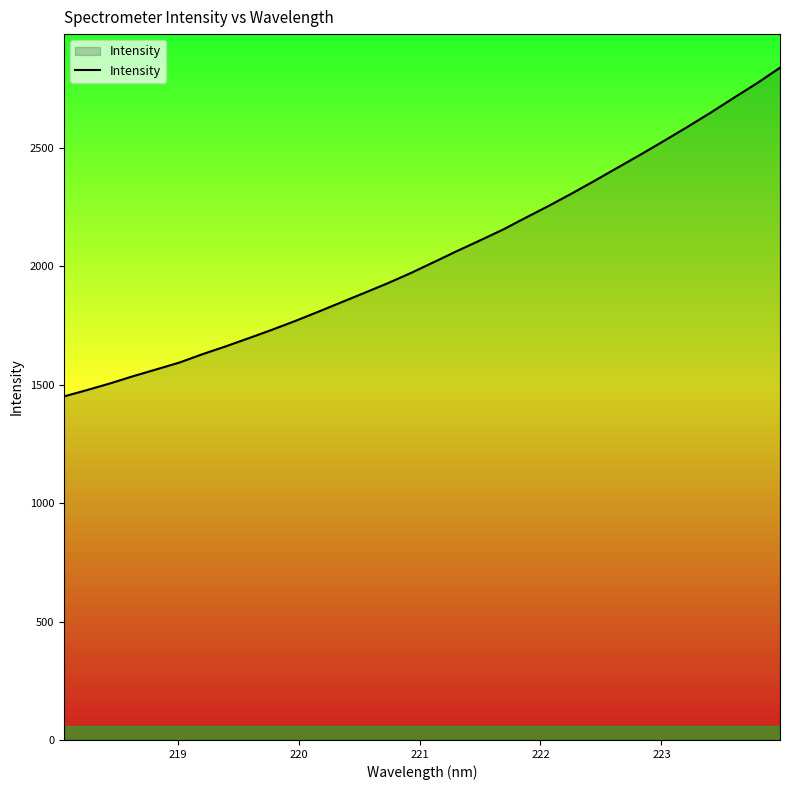

How many lines are shown in the chart?

1